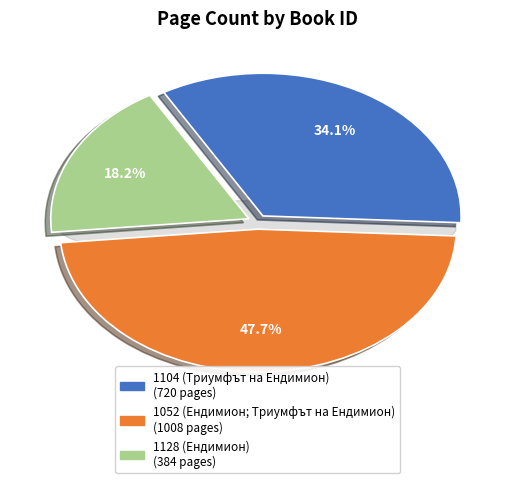

Approximately how many times larger is the value at 1104 (Триумфът на Ендимион) compared to 1128 (Ендимион)?

1.9